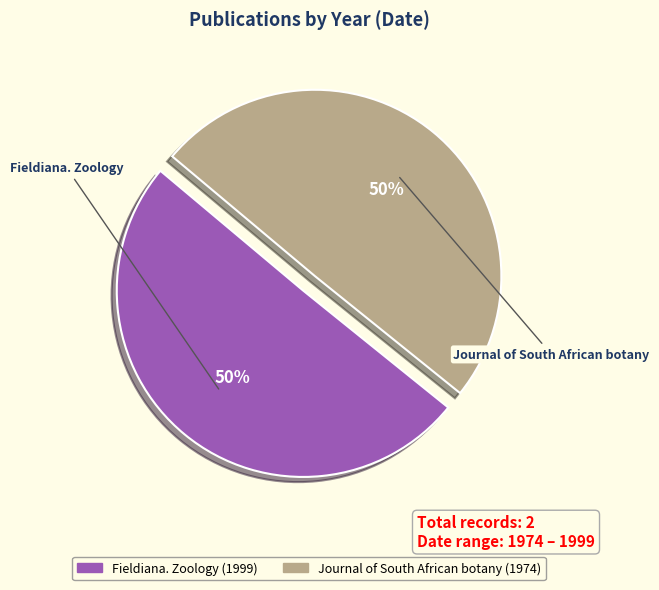

Do Journal of South African botany and Fieldiana. Zoology together represent more than half of the pie?

Yes